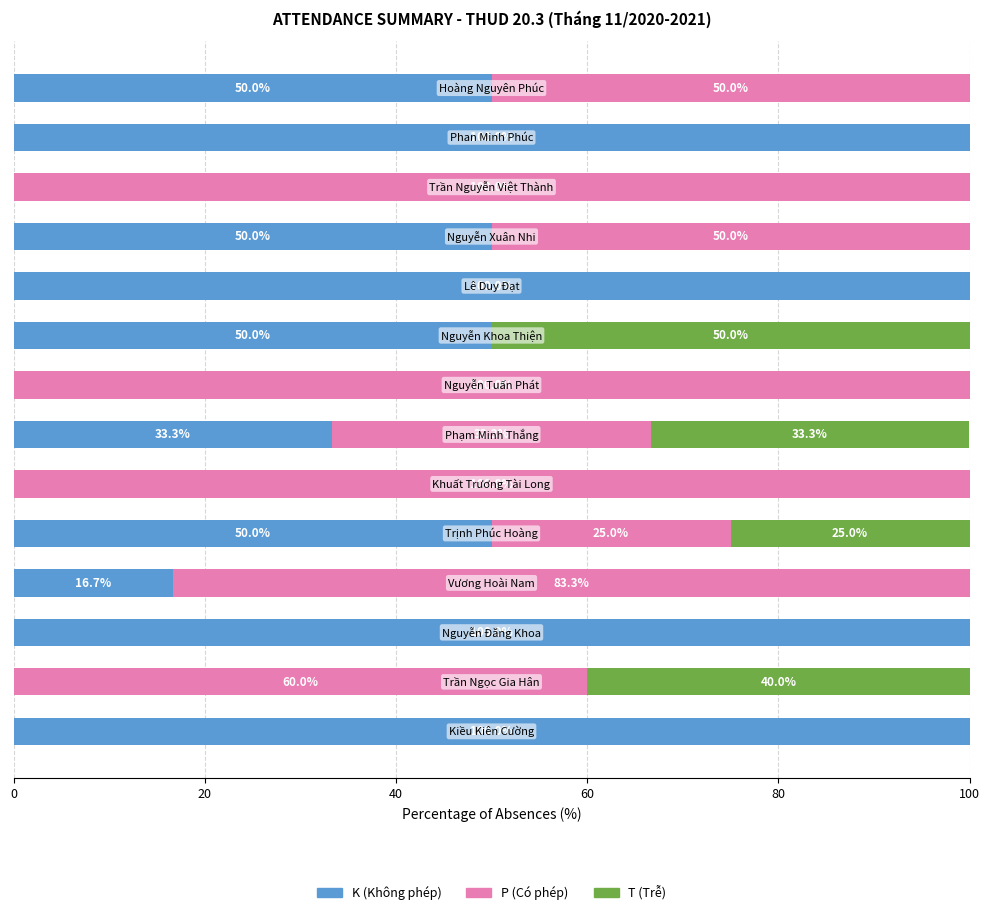

What is the maximum value for K (Không phép)?

100.0